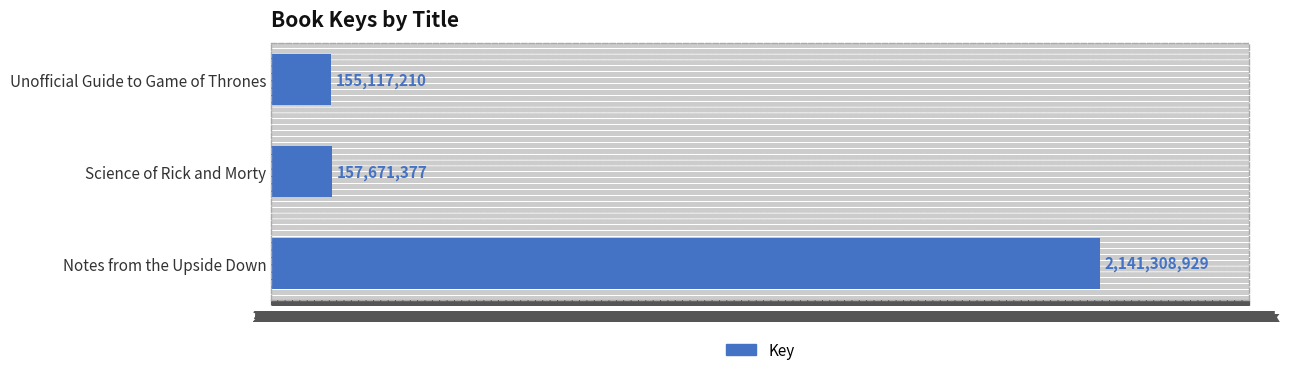

Reading left to right, what are all the values shown in this chart?

-500000=155117210	0=157671377	500k=2141308929